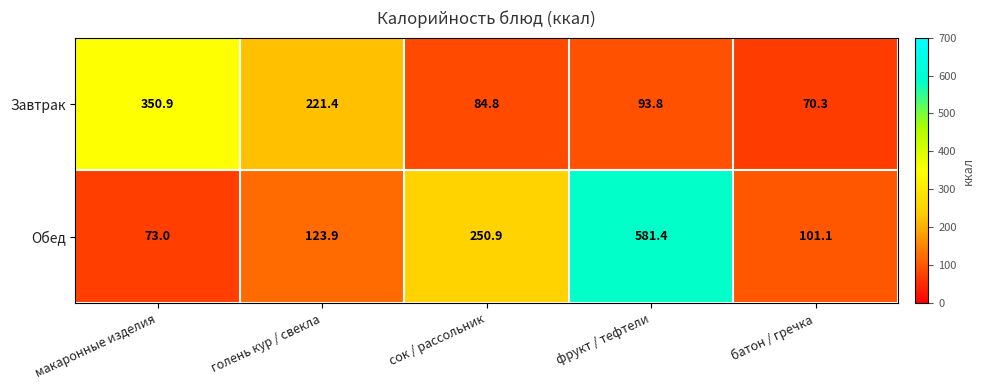

Is it true that Обед equals 250.9 at сок / рассольник?

True